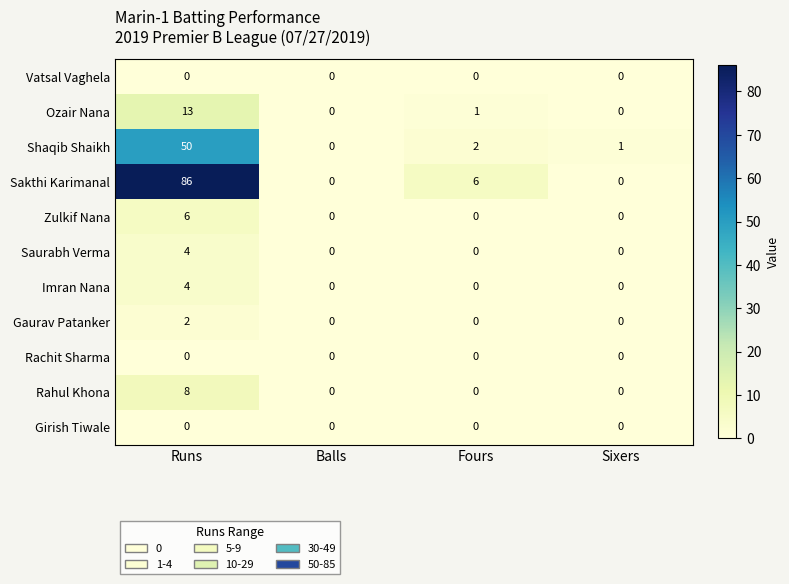

How many series are shown in this chart?

11